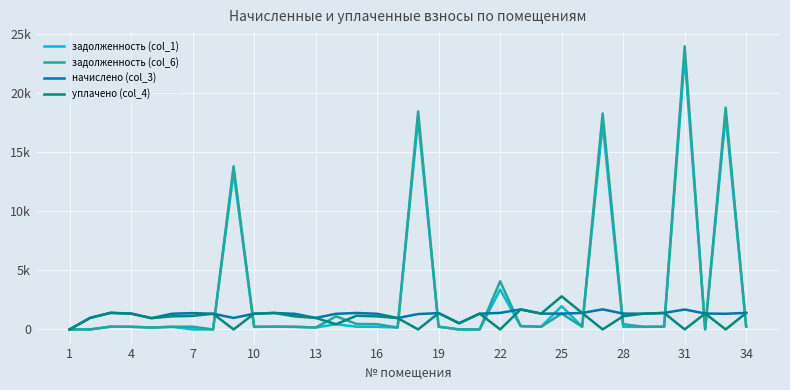

Does the chart display data point markers on the line(s)?

No